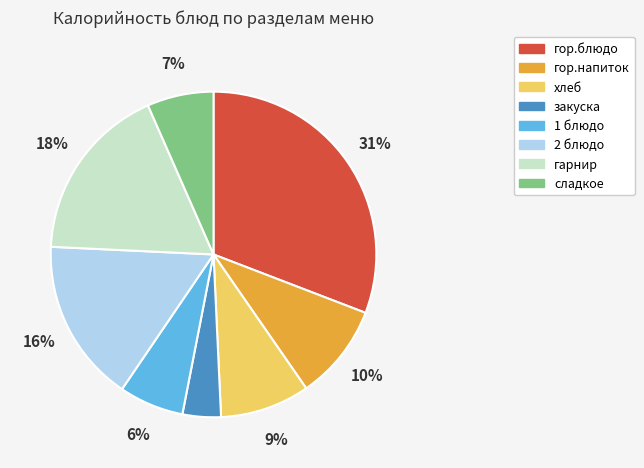

Count the number of slices in the pie.

8